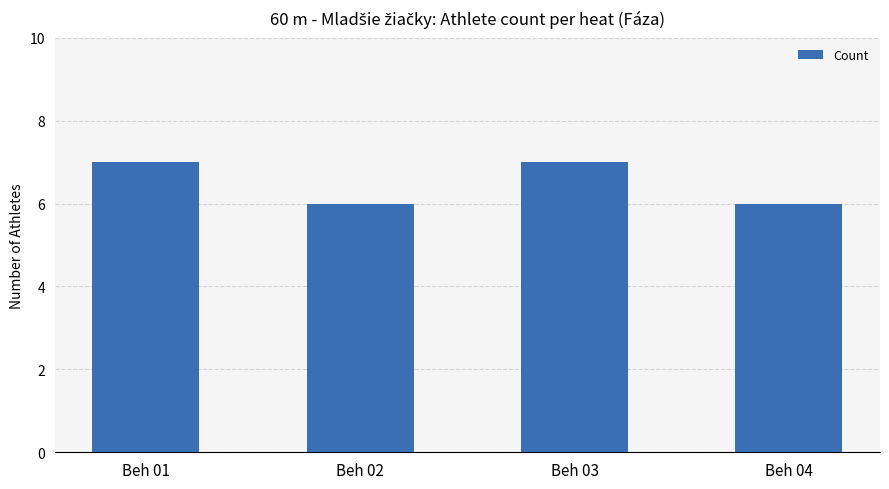

What is the value of the 3rd bar from the left?

7